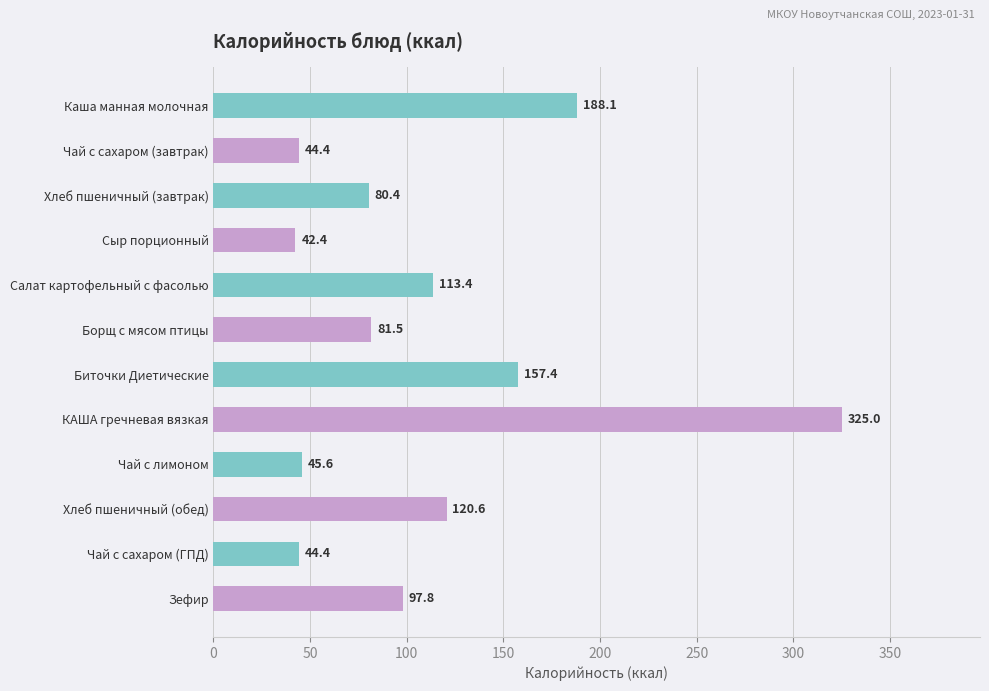

What is the minimum value shown in the chart?

42.4